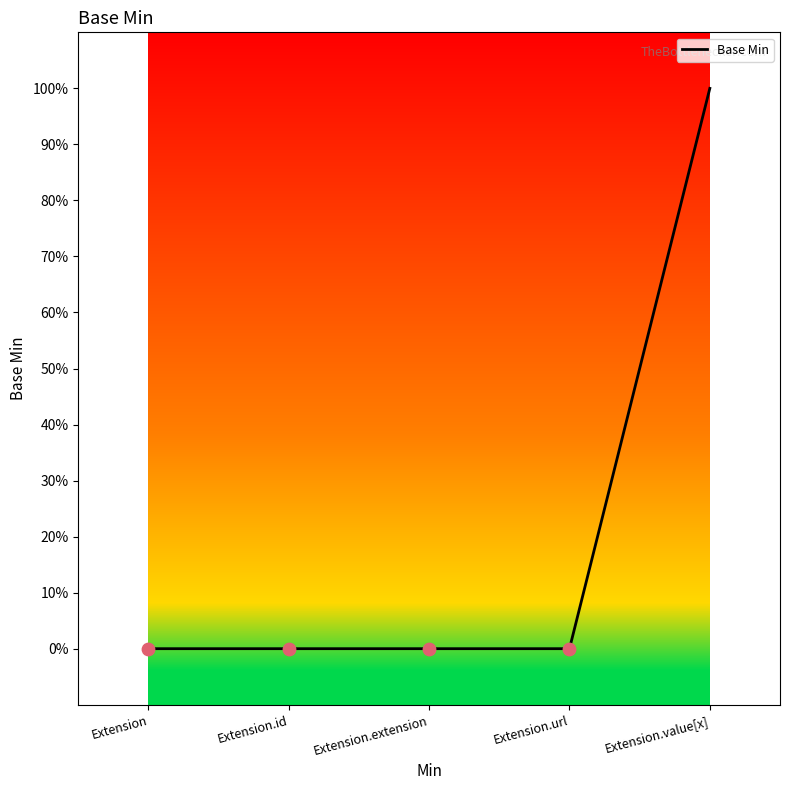

Between Extension.extension and Extension.url, which is larger?

Extension.extension